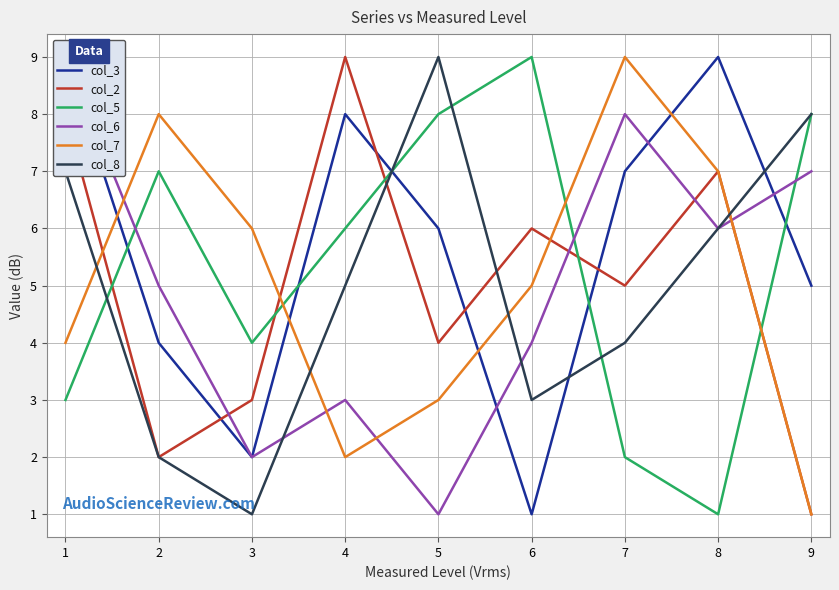

What is the sum of all col_6 values?

45